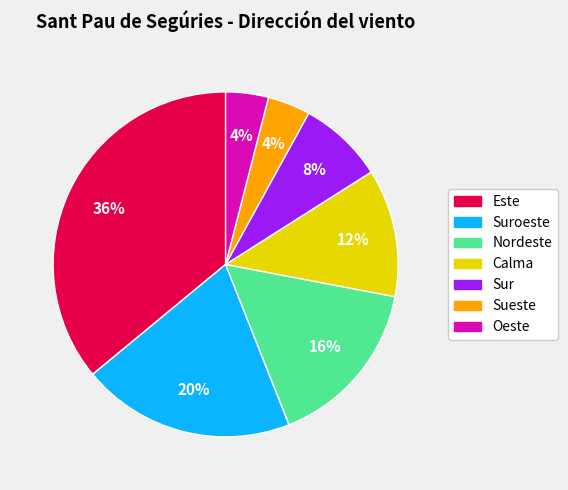

Is there any slice that represents more than half of the pie?

No